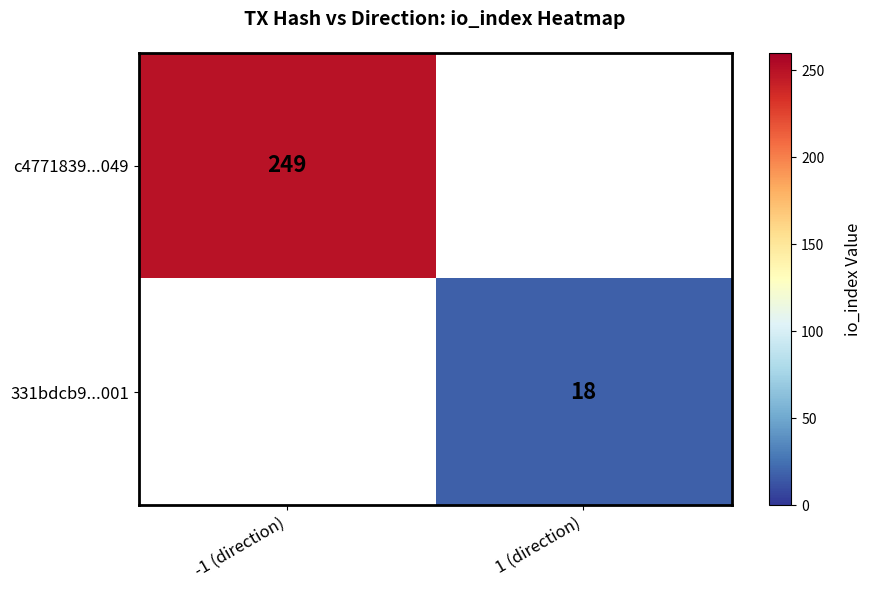

The c4771839...049 series shows 426 at -1 (direction). True or false?

False